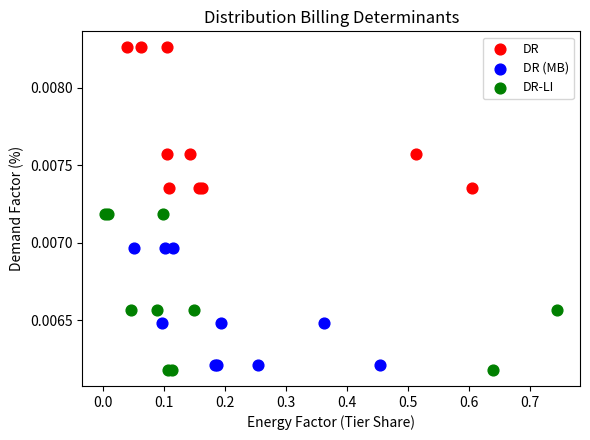

Which series contains the highest Y value?

DR